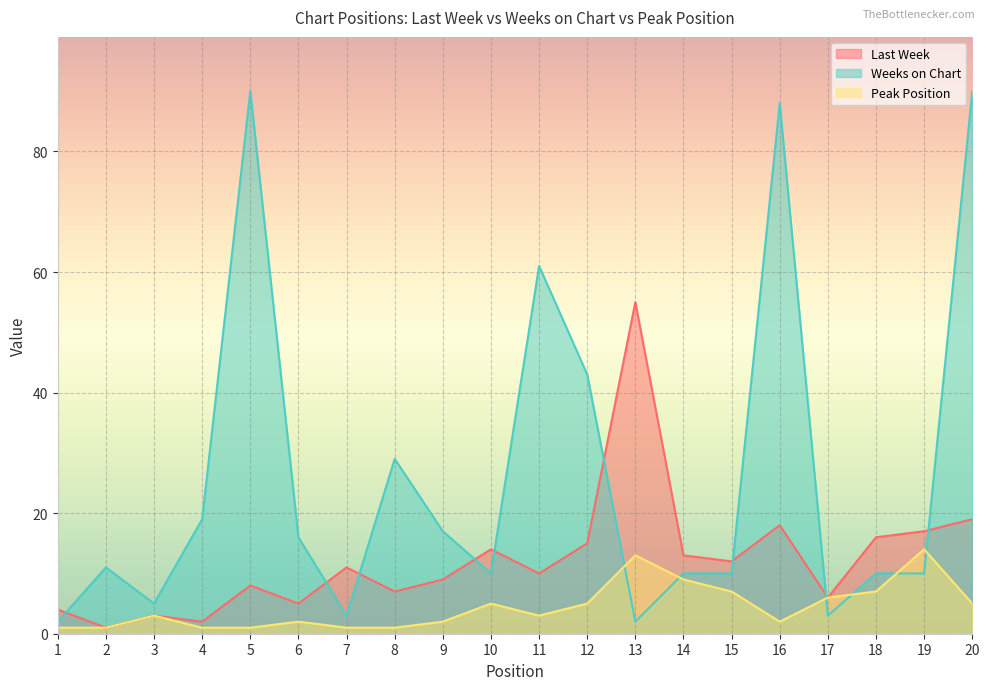

True or false: Peak Position has a value of 2 at 17.

False